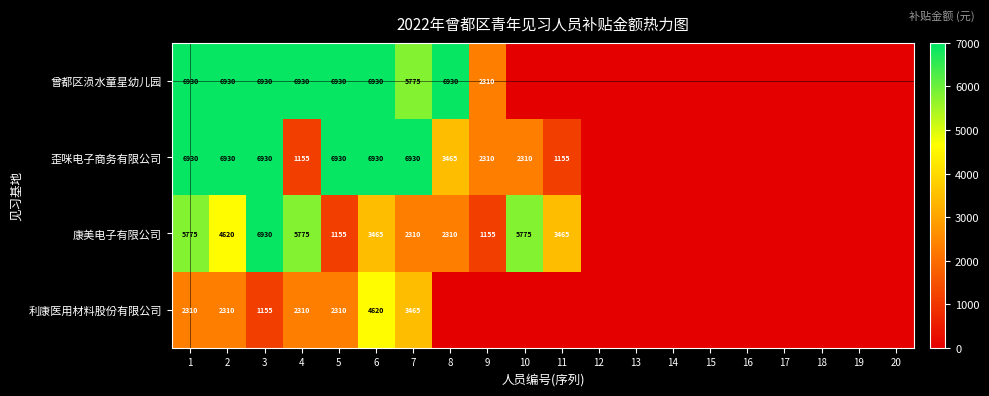

Is the value of 歪咪电子商务有限公司 at 11 greater than the value of 康美电子有限公司 at 4?

No